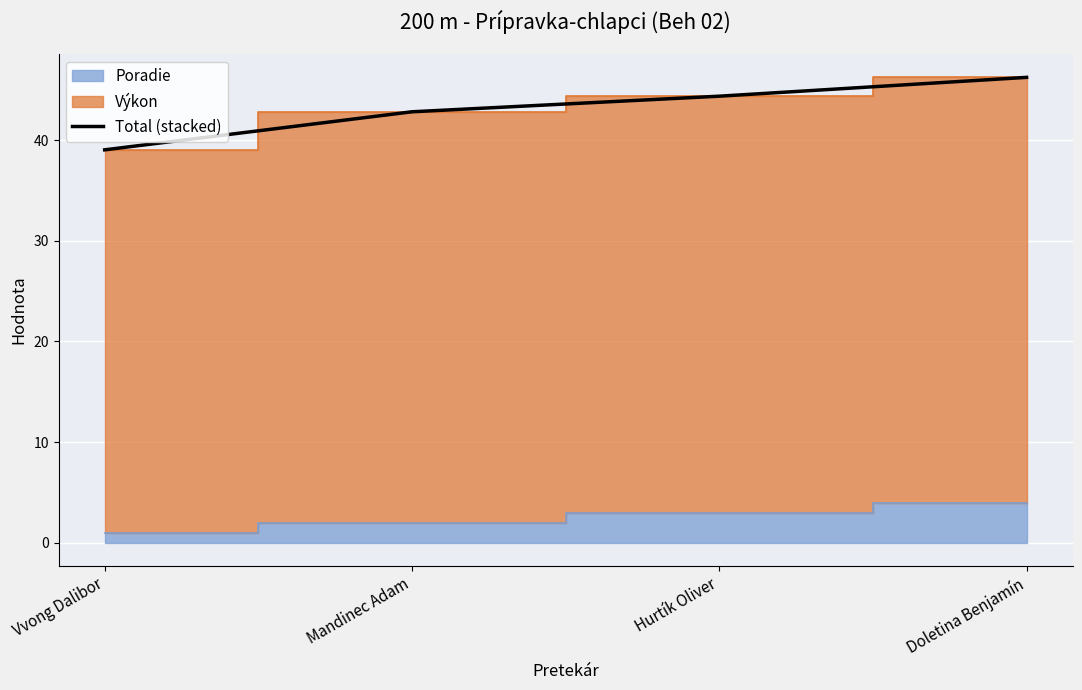

What is the change in value from Vvong Dalibor to Mandinec Adam?

+3.8